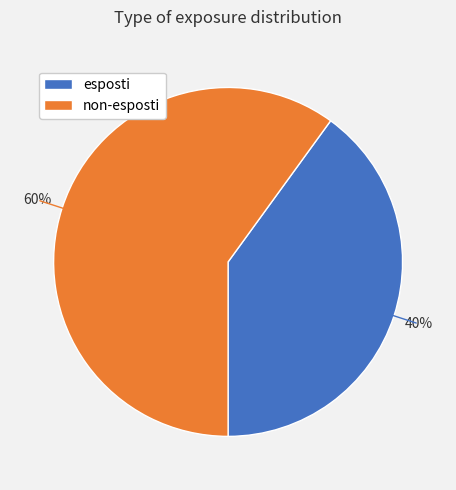

Count the number of slices in the pie.

2